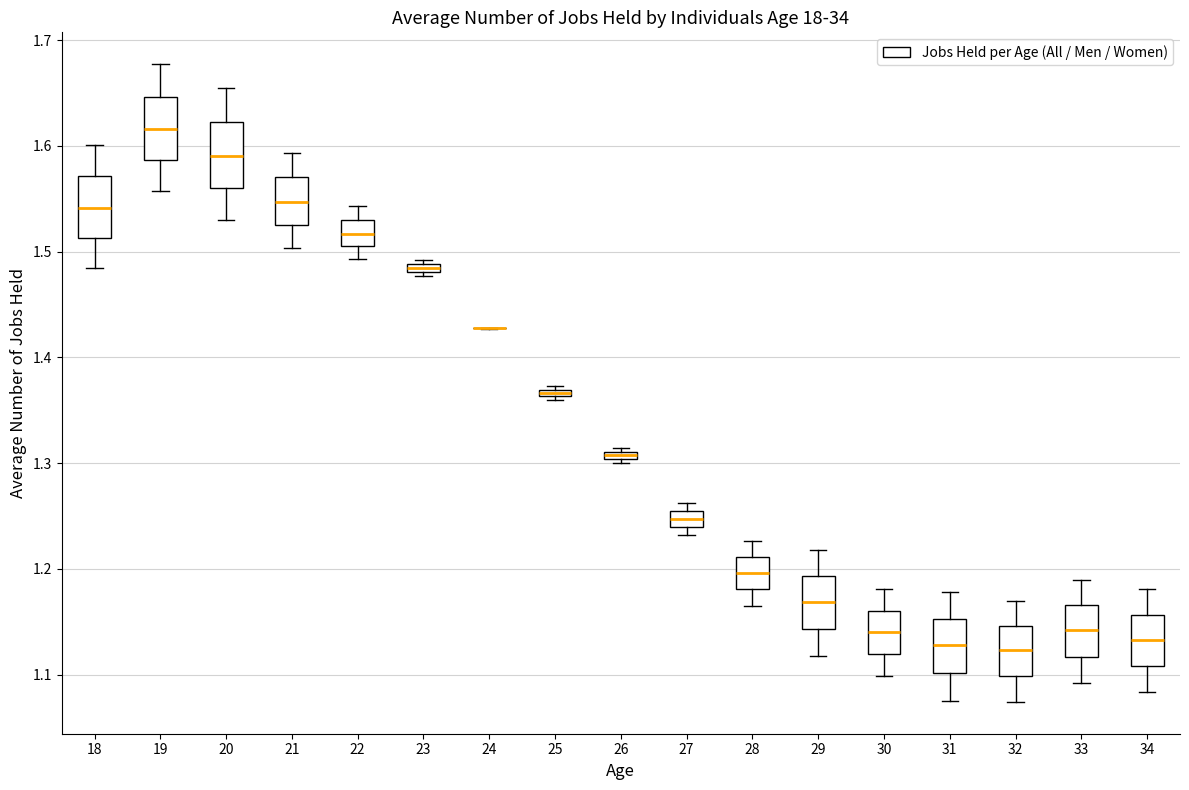

Where is the lower edge of the box at x = 18 on the y-axis? The values are not printed on the chart, so give them approximately, as read against the axis.

1.51